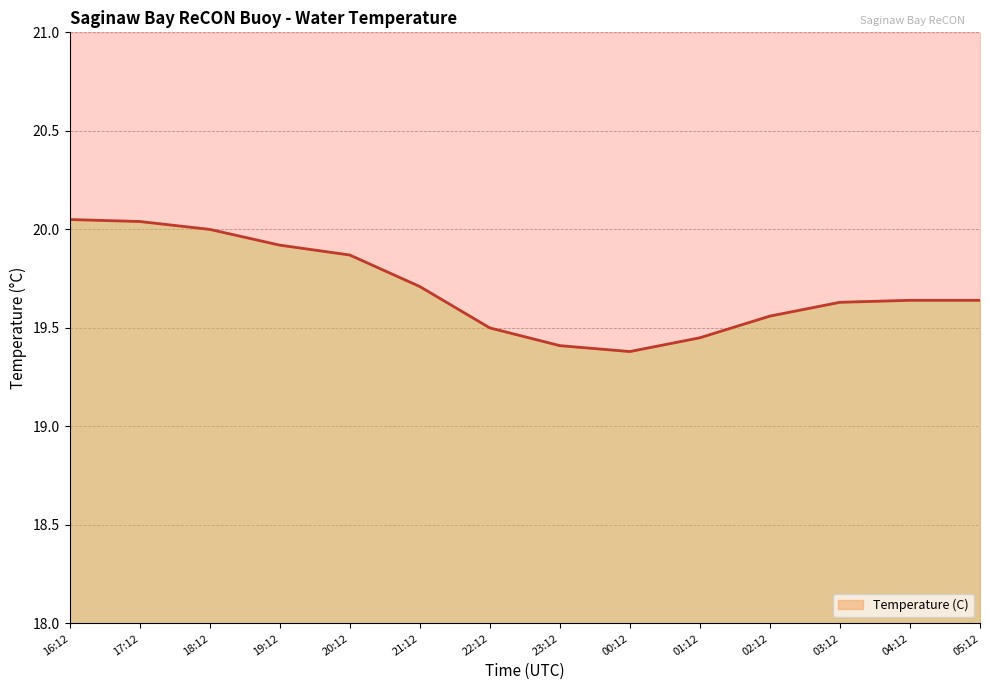

True or false: the data shows 33.8 at 20:12.

False